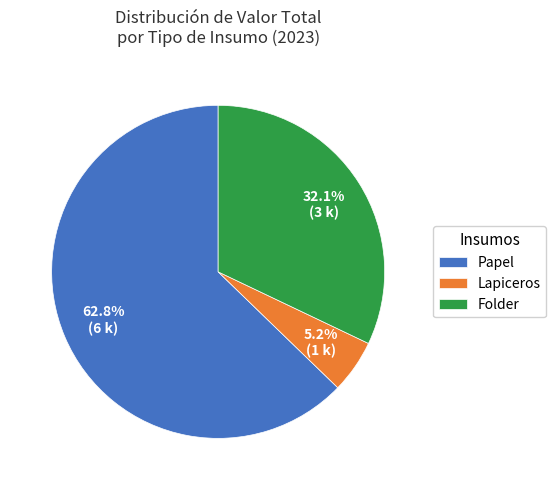

How many segments does this pie chart have?

3